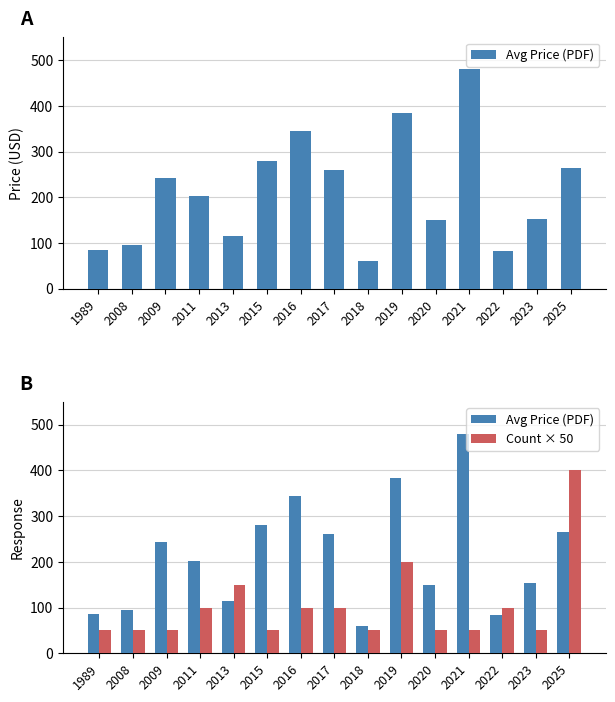

Is it true that Avg Price (PDF) equals 83.5 at 2022?

True